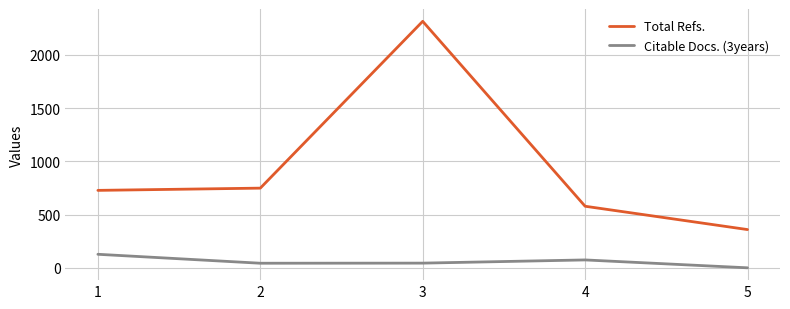

In Citable Docs. (3years), how many points are lower than both neighbors (excluding endpoints)?

1